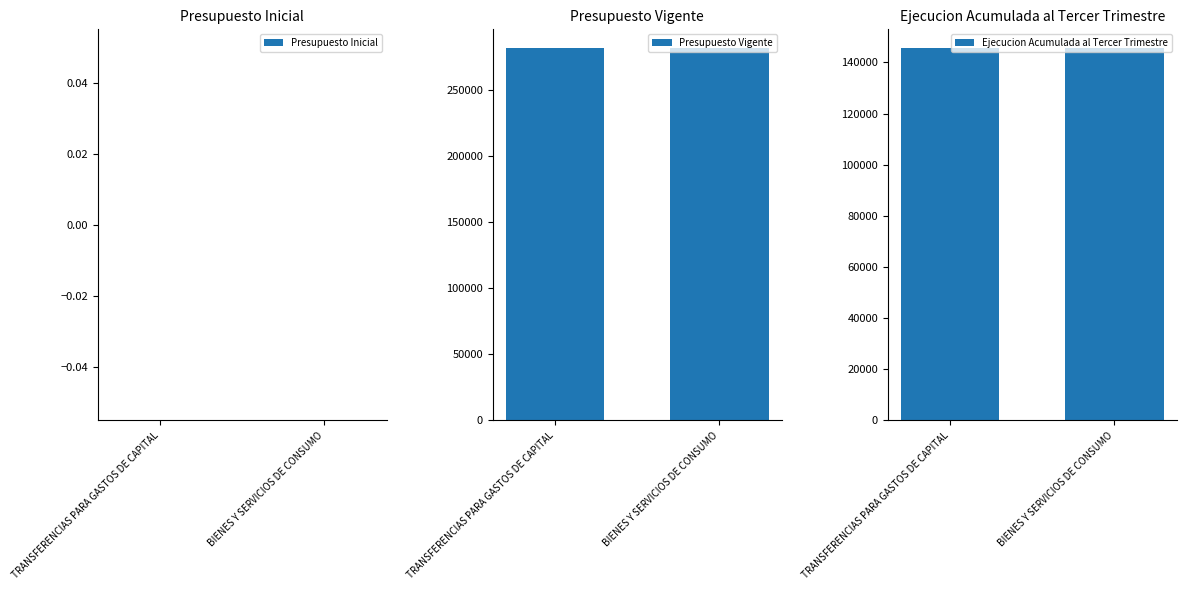

What is the label of the 2nd bar from the right?

TRANSFERENCIAS PARA GASTOS DE CAPITAL